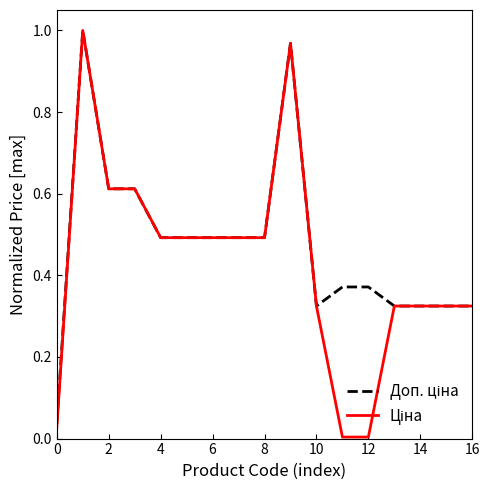

How many lines are shown in the chart?

2